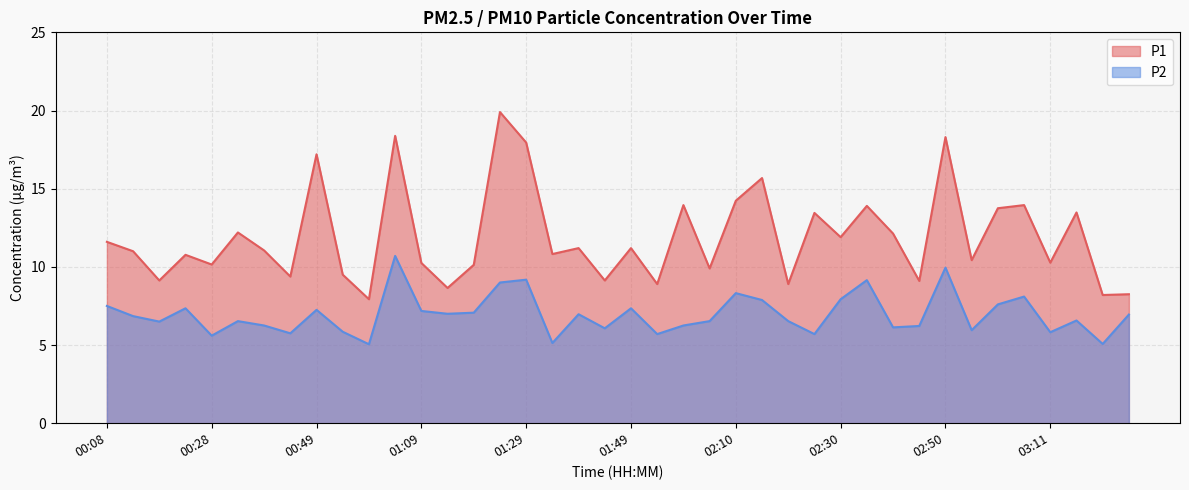

Reading right to left, what are all the values shown in this chart?

P1: 03:26=8.2	03:21=8.2	03:16=13.5	03:11=10.3	03:06=13.9	03:01=13.8	02:56=10.4	02:50=18.3	02:45=9.1	02:40=12.1	02:35=13.9	02:30=11.9	02:25=13.4	02:20=8.9	02:15=15.7	02:10=14.2	02:05=9.9	02:00=13.9	01:54=8.9	01:49=11.2	01:44=9.1	01:39=11.2	01:34=10.8	01:29=17.9	01:24=19.9	01:19=10.1	01:14=8.7	01:09=10.2	01:04=18.4	00:59=7.9	00:54=9.5	00:49=17.2	00:44=9.4	00:39=11.1	00:33=12.2	00:28=10.2	00:23=10.8	00:18=9.1	00:13=11.0	00:08=11.6
P2: 03:26=7.0	03:21=5.1	03:16=6.6	03:11=5.8	03:06=8.1	03:01=7.6	02:56=6.0	02:50=9.9	02:45=6.2	02:40=6.1	02:35=9.2	02:30=7.9	02:25=5.7	02:20=6.5	02:15=7.9	02:10=8.3	02:05=6.5	02:00=6.2	01:54=5.7	01:49=7.3	01:44=6.1	01:39=7.0	01:34=5.1	01:29=9.2	01:24=9.0	01:19=7.1	01:14=7.0	01:09=7.2	01:04=10.7	00:59=5.0	00:54=5.8	00:49=7.2	00:44=5.8	00:39=6.2	00:33=6.5	00:28=5.6	00:23=7.3	00:18=6.5	00:13=6.8	00:08=7.5